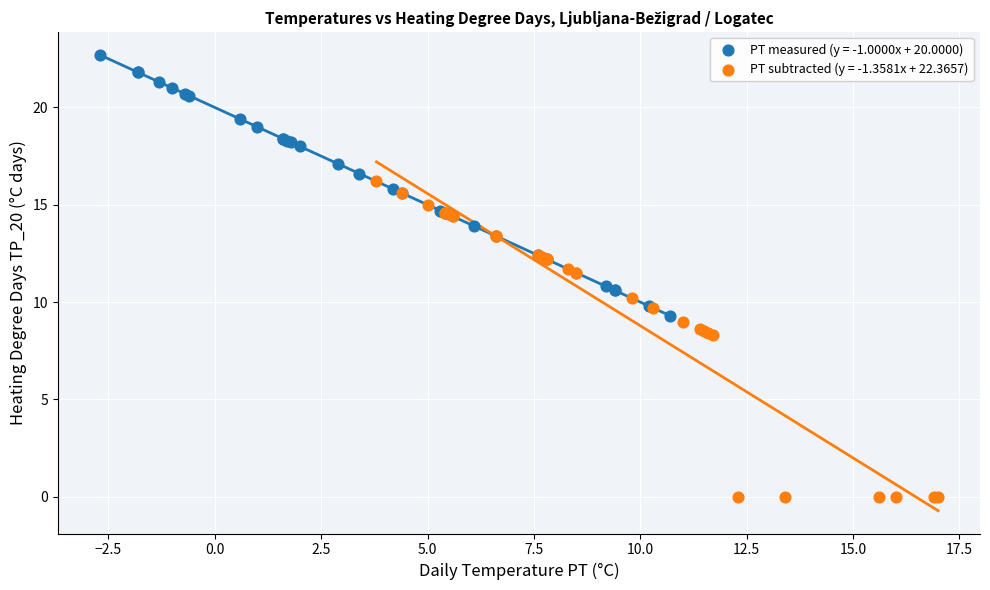

Which series contains the highest Y value?

PT measured (y = -1.0000x + 20.0000)